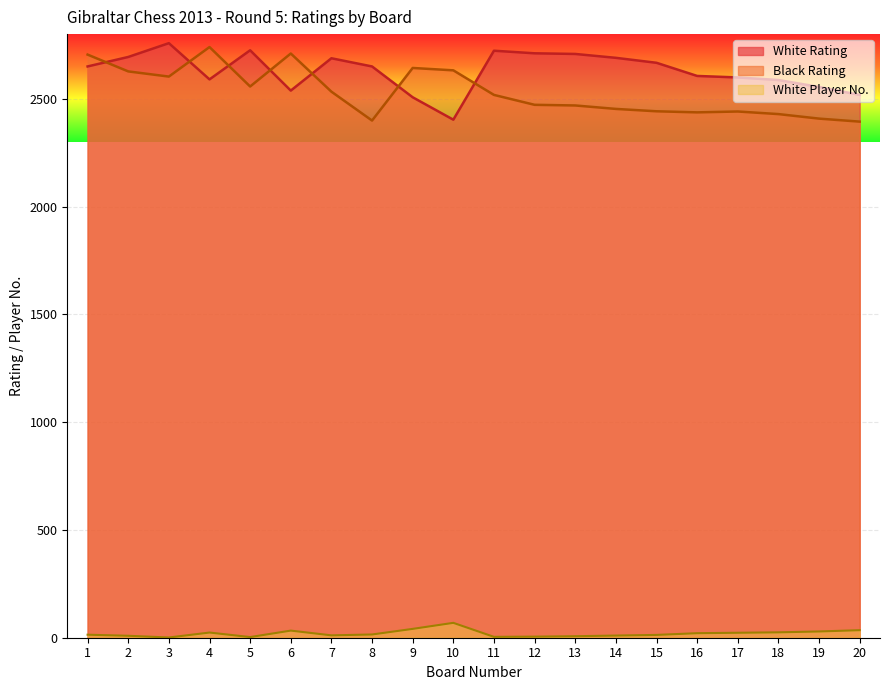

How many times do White Rating and Black Rating cross each other?

7